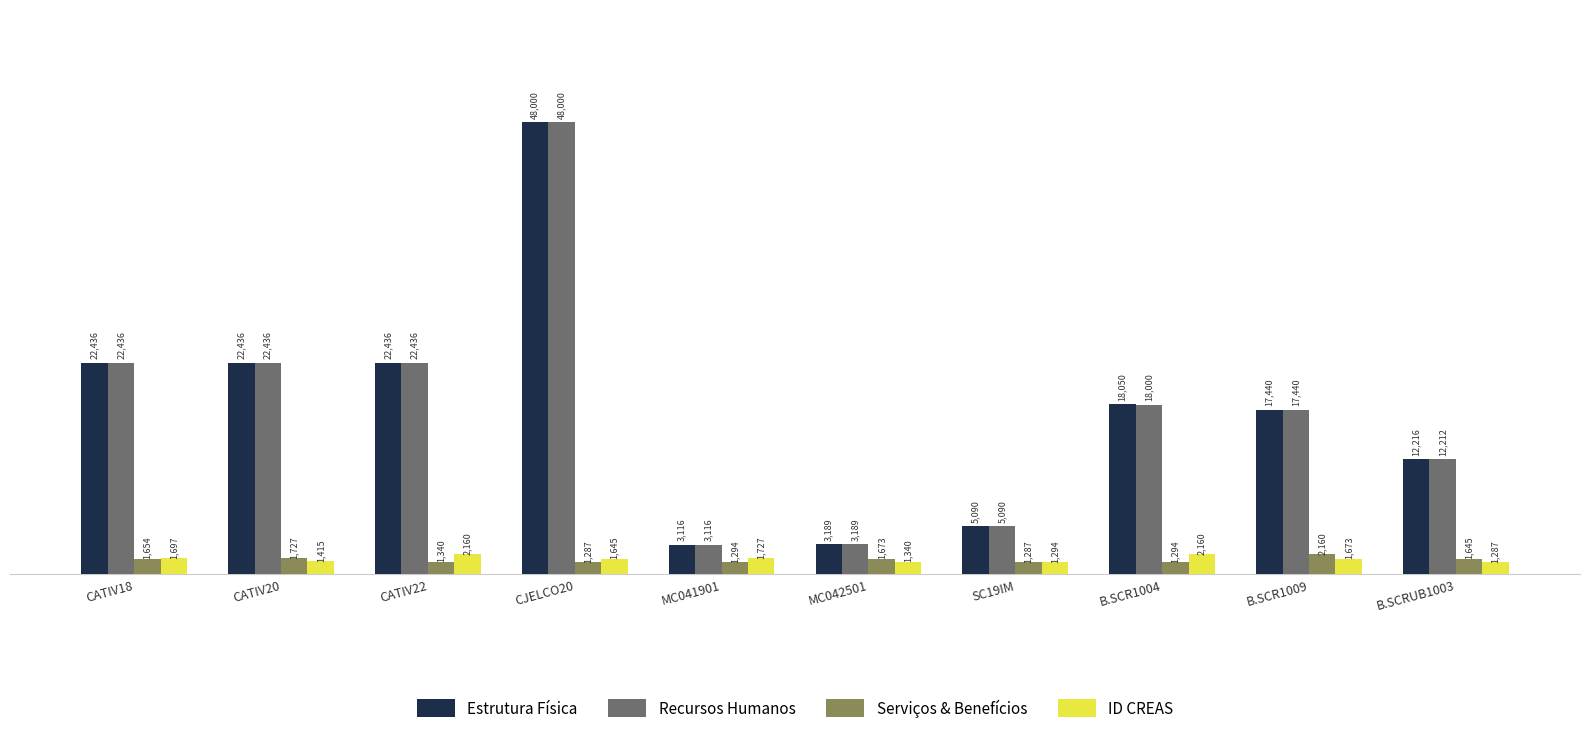

What are all the series names shown in the legend?

Estrutura Física, Recursos Humanos, Serviços & Benefícios, ID CREAS